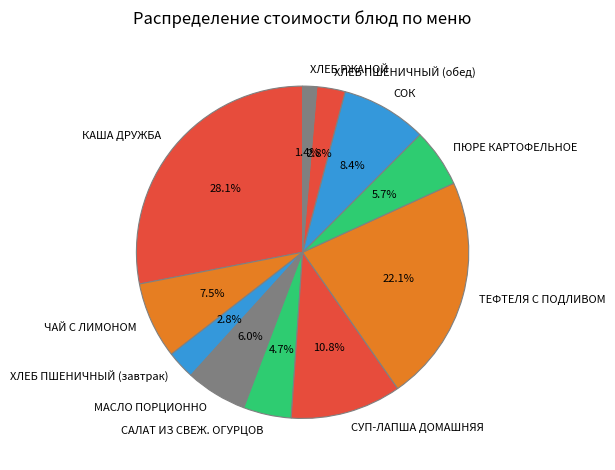

How many slices are in this pie chart?

11